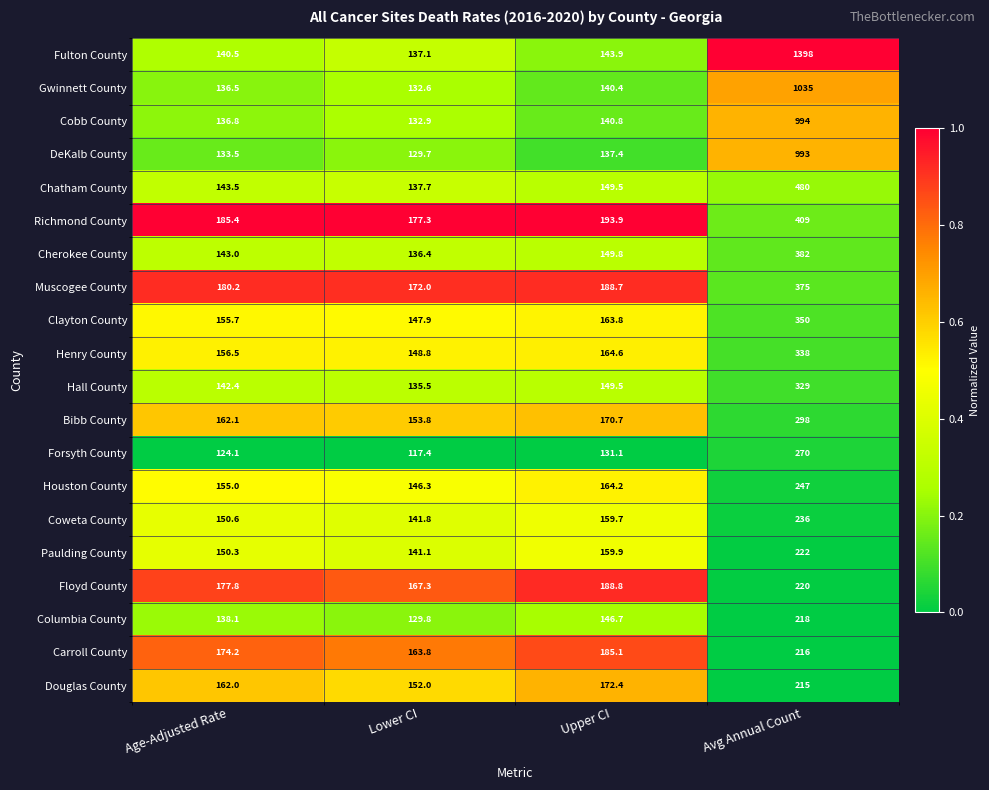

At which category is the sum across all series the highest?

Avg Annual Count